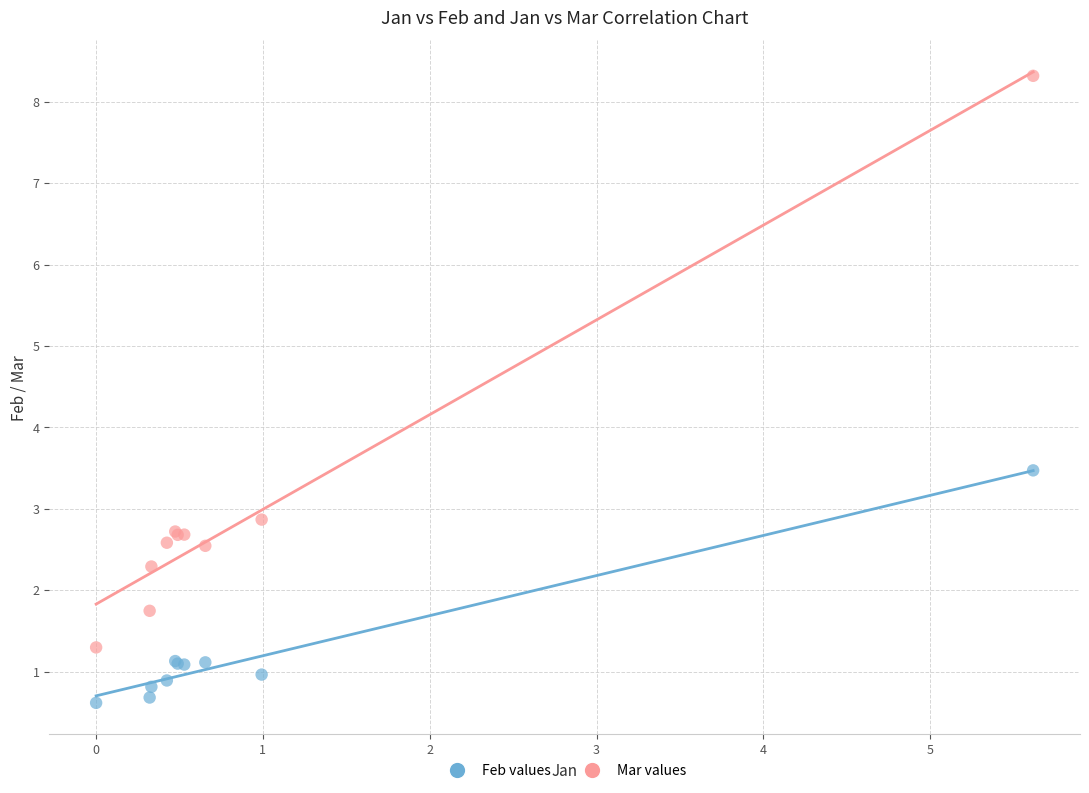

Across all series, what Y value is closest to 4?

3.5